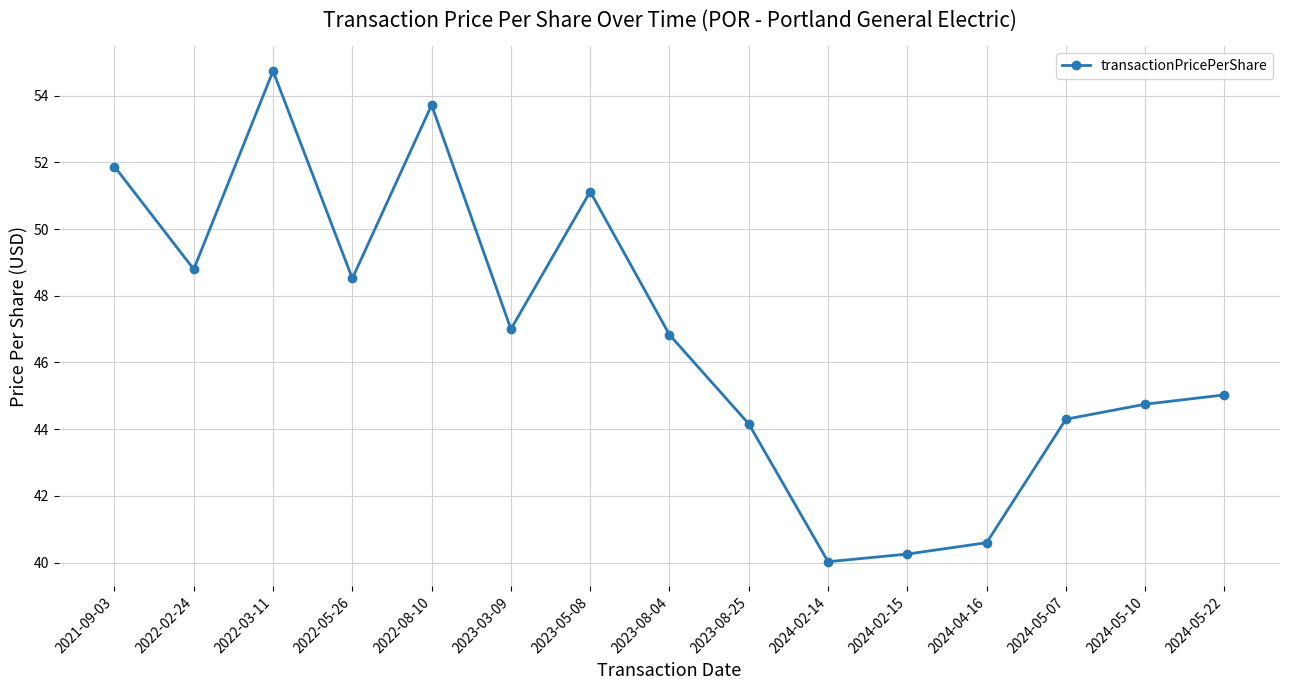

What is the greatest value displayed?

54.7